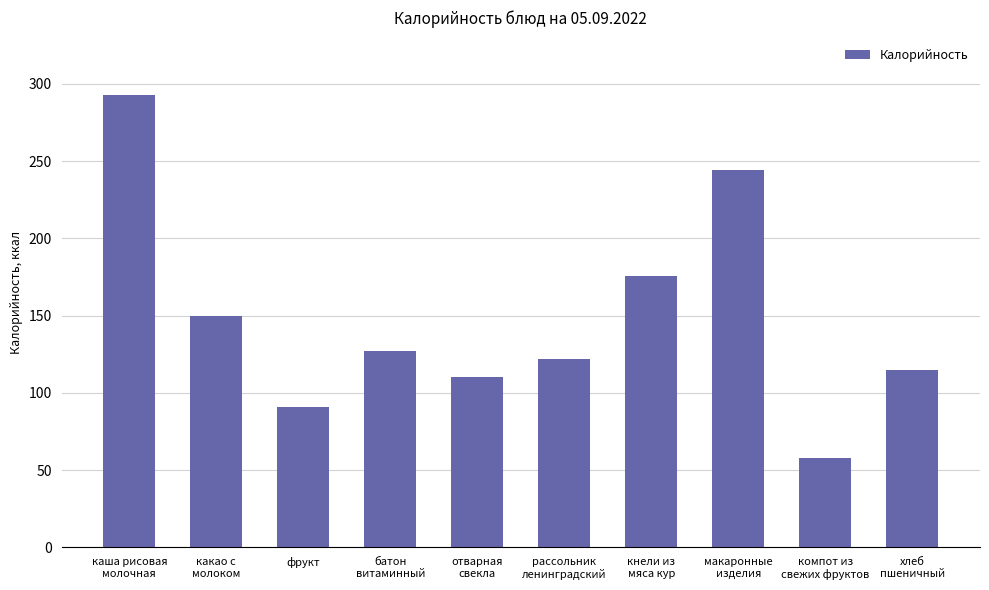

List the labels in order of value, smallest first.

компот из
свежих фруктов, фрукт, отварная
свекла, хлеб
пшеничный, рассольник
ленинградский, батон
витаминный, какао с
молоком, кнели из
мяса кур, макаронные
изделия, каша рисовая
молочная